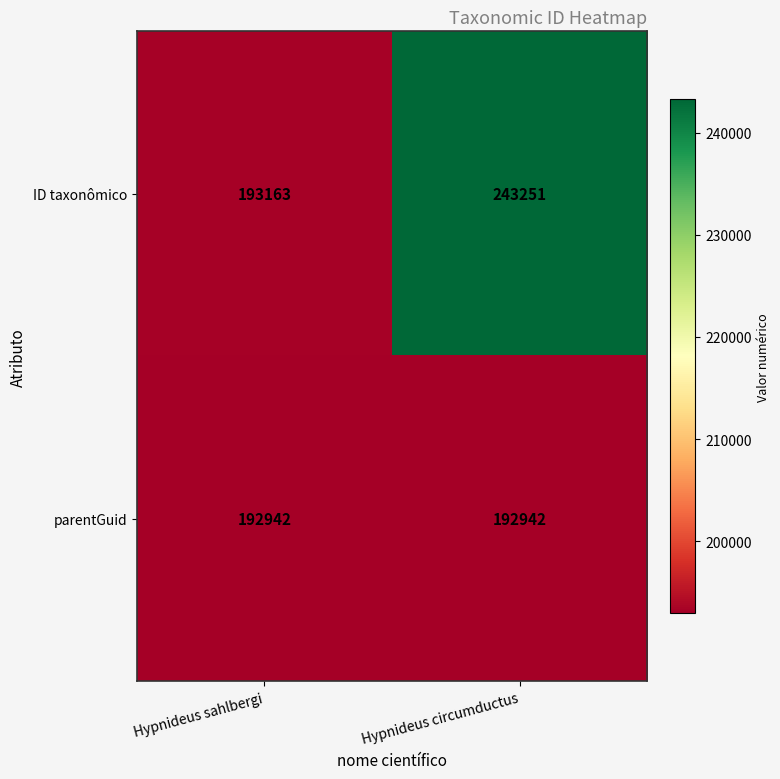

List the series in order of their peak value, lowest first.

parentGuid, ID taxonômico